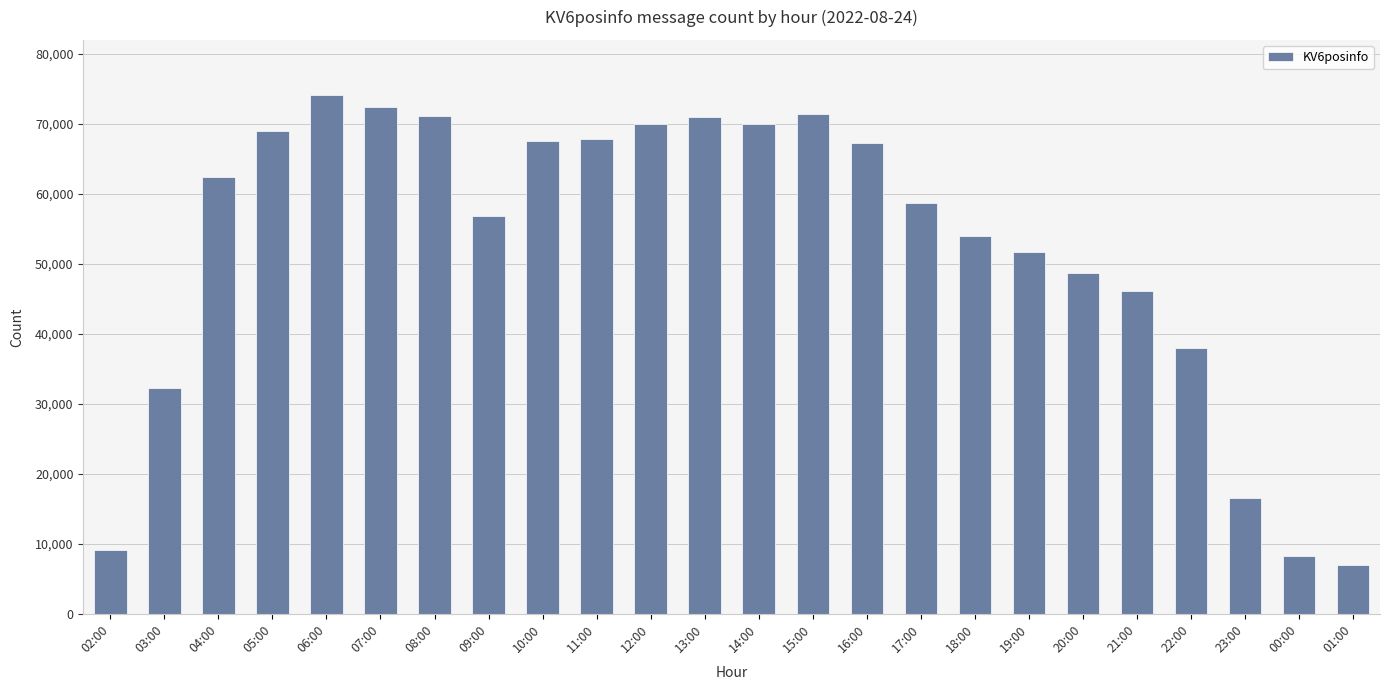

What is the value of the 10th bar from the left?

67812